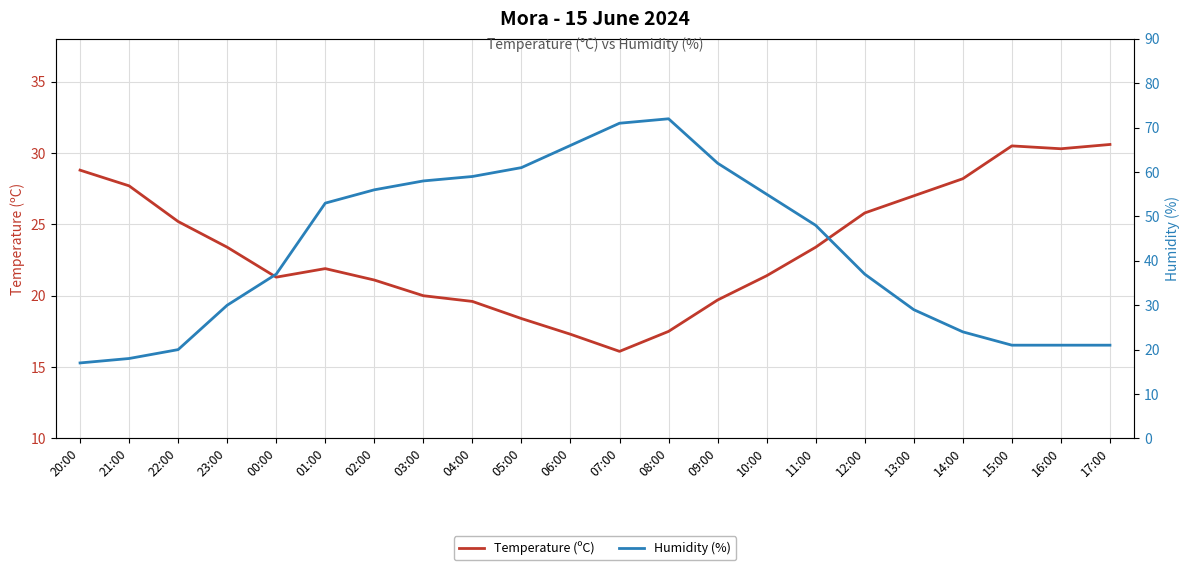

At which label does Temperature (ºC) reach its peak?

17:00